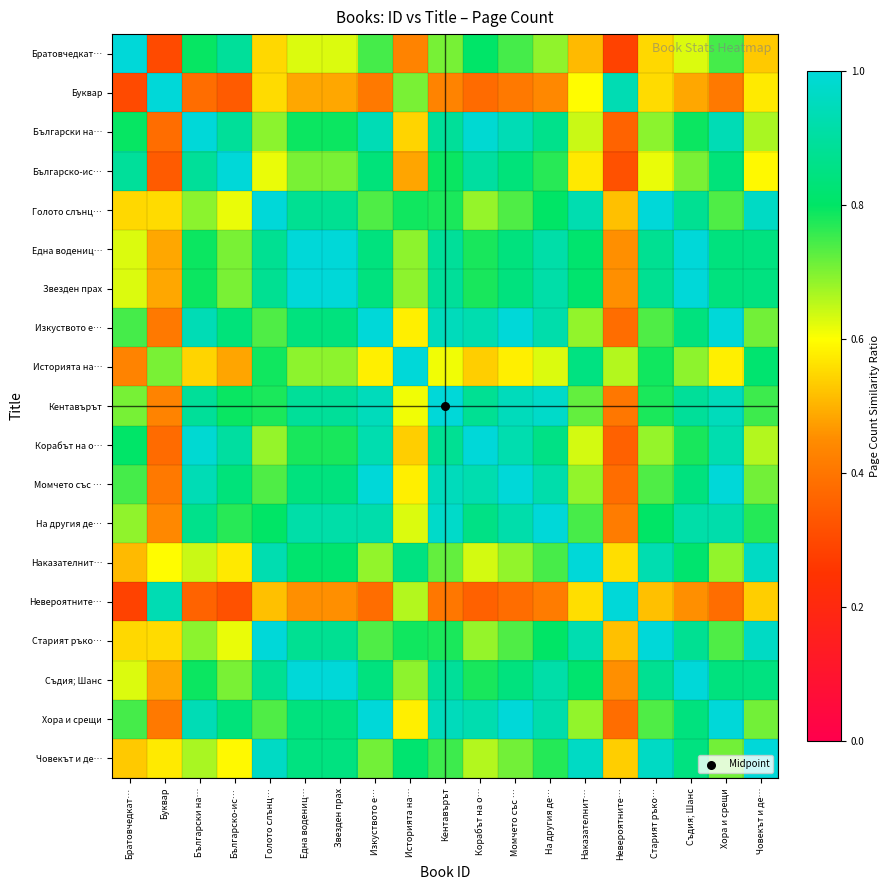

Reading left to right, what are all the values shown in this chart?

Братовчедкат…: Братовчедкат…=1.0	Буквар=0.3	Български на…=0.8	Българско-ис…=0.9	Голото слънц…=0.5	Една водениц…=0.6	Звезден прах=0.6	Изкуството е…=0.7	Историята на…=0.4	Кентавърът=0.7	Корабът на о…=0.8	Момчето със …=0.7	На другия де…=0.7	Наказателнит…=0.5	Невероятните…=0.3	Старият ръко…=0.5	Съдия; Шанс=0.6	Хора и срещи=0.7	Човекът и де…=0.5
Буквар: Братовчедкат…=0.3	Буквар=1.0	Български на…=0.4	Българско-ис…=0.3	Голото слънц…=0.6	Една водениц…=0.5	Звезден прах=0.5	Изкуството е…=0.4	Историята на…=0.7	Кентавърът=0.4	Корабът на о…=0.4	Момчето със …=0.4	На другия де…=0.4	Наказателнит…=0.6	Невероятните…=0.9	Старият ръко…=0.6	Съдия; Шанс=0.5	Хора и срещи=0.4	Човекът и де…=0.6
Български на…: Братовчедкат…=0.8	Буквар=0.4	Български на…=1.0	Българско-ис…=0.9	Голото слънц…=0.7	Една водениц…=0.8	Звезден прах=0.8	Изкуството е…=0.9	Историята на…=0.5	Кентавърът=0.9	Корабът на о…=1.0	Момчето със …=0.9	На другия де…=0.9	Наказателнит…=0.6	Невероятните…=0.4	Старият ръко…=0.7	Съдия; Шанс=0.8	Хора и срещи=0.9	Човекът и де…=0.7
Българско-ис…: Братовчедкат…=0.9	Буквар=0.3	Български на…=0.9	Българско-ис…=1.0	Голото слънц…=0.6	Една водениц…=0.7	Звезден прах=0.7	Изкуството е…=0.8	Историята на…=0.5	Кентавърът=0.8	Корабът на о…=0.9	Момчето със …=0.8	На другия де…=0.8	Наказателнит…=0.6	Невероятните…=0.3	Старият ръко…=0.6	Съдия; Шанс=0.7	Хора и срещи=0.8	Човекът и де…=0.6
Голото слънц…: Братовчедкат…=0.5	Буквар=0.6	Български на…=0.7	Българско-ис…=0.6	Голото слънц…=1.0	Една водениц…=0.9	Звезден прах=0.9	Изкуството е…=0.7	Историята на…=0.8	Кентавърът=0.8	Корабът на о…=0.7	Момчето със …=0.7	На другия де…=0.8	Наказателнит…=0.9	Невероятните…=0.5	Старият ръко…=1.0	Съдия; Шанс=0.9	Хора и срещи=0.7	Човекът и де…=1.0
Една водениц…: Братовчедкат…=0.6	Буквар=0.5	Български на…=0.8	Българско-ис…=0.7	Голото слънц…=0.9	Една водениц…=1.0	Звезден прах=1.0	Изкуството е…=0.8	Историята на…=0.7	Кентавърът=0.9	Корабът на о…=0.8	Момчето със …=0.8	На другия де…=0.9	Наказателнит…=0.8	Невероятните…=0.5	Старият ръко…=0.9	Съдия; Шанс=1.0	Хора и срещи=0.8	Човекът и де…=0.8
Звезден прах: Братовчедкат…=0.6	Буквар=0.5	Български на…=0.8	Българско-ис…=0.7	Голото слънц…=0.9	Една водениц…=1.0	Звезден прах=1.0	Изкуството е…=0.8	Историята на…=0.7	Кентавърът=0.9	Корабът на о…=0.8	Момчето със …=0.8	На другия де…=0.9	Наказателнит…=0.8	Невероятните…=0.5	Старият ръко…=0.9	Съдия; Шанс=1.0	Хора и срещи=0.8	Човекът и де…=0.8
Изкуството е…: Братовчедкат…=0.7	Буквар=0.4	Български на…=0.9	Българско-ис…=0.8	Голото слънц…=0.7	Една водениц…=0.8	Звезден прах=0.8	Изкуството е…=1.0	Историята на…=0.6	Кентавърът=0.9	Корабът на о…=0.9	Момчето със …=1.0	На другия де…=0.9	Наказателнит…=0.7	Невероятните…=0.4	Старият ръко…=0.7	Съдия; Шанс=0.8	Хора и срещи=1.0	Човекът и де…=0.7
Историята на…: Братовчедкат…=0.4	Буквар=0.7	Български на…=0.5	Българско-ис…=0.5	Голото слънц…=0.8	Една водениц…=0.7	Звезден прах=0.7	Изкуството е…=0.6	Историята на…=1.0	Кентавърът=0.6	Корабът на о…=0.5	Момчето със …=0.6	На другия де…=0.6	Наказателнит…=0.8	Невероятните…=0.7	Старият ръко…=0.8	Съдия; Шанс=0.7	Хора и срещи=0.6	Човекът и де…=0.8
Кентавърът: Братовчедкат…=0.7	Буквар=0.4	Български на…=0.9	Българско-ис…=0.8	Голото слънц…=0.8	Една водениц…=0.9	Звезден прах=0.9	Изкуството е…=0.9	Историята на…=0.6	Кентавърът=1.0	Корабът на о…=0.9	Момчето със …=0.9	На другия де…=1.0	Наказателнит…=0.7	Невероятните…=0.4	Старият ръко…=0.8	Съдия; Шанс=0.9	Хора и срещи=0.9	Човекът и де…=0.8
Корабът на о…: Братовчедкат…=0.8	Буквар=0.4	Български на…=1.0	Българско-ис…=0.9	Голото слънц…=0.7	Една водениц…=0.8	Звезден прах=0.8	Изкуството е…=0.9	Историята на…=0.5	Кентавърът=0.9	Корабът на о…=1.0	Момчето със …=0.9	На другия де…=0.9	Наказателнит…=0.6	Невероятните…=0.4	Старият ръко…=0.7	Съдия; Шанс=0.8	Хора и срещи=0.9	Човекът и де…=0.7
Момчето със …: Братовчедкат…=0.7	Буквар=0.4	Български на…=0.9	Българско-ис…=0.8	Голото слънц…=0.7	Една водениц…=0.8	Звезден прах=0.8	Изкуството е…=1.0	Историята на…=0.6	Кентавърът=0.9	Корабът на о…=0.9	Момчето със …=1.0	На другия де…=0.9	Наказателнит…=0.7	Невероятните…=0.4	Старият ръко…=0.7	Съдия; Шанс=0.8	Хора и срещи=1.0	Човекът и де…=0.7
На другия де…: Братовчедкат…=0.7	Буквар=0.4	Български на…=0.9	Българско-ис…=0.8	Голото слънц…=0.8	Една водениц…=0.9	Звезден прах=0.9	Изкуството е…=0.9	Историята на…=0.6	Кентавърът=1.0	Корабът на о…=0.9	Момчето със …=0.9	На другия де…=1.0	Наказателнит…=0.7	Невероятните…=0.4	Старият ръко…=0.8	Съдия; Шанс=0.9	Хора и срещи=0.9	Човекът и де…=0.8
Наказателнит…: Братовчедкат…=0.5	Буквар=0.6	Български на…=0.6	Българско-ис…=0.6	Голото слънц…=0.9	Една водениц…=0.8	Звезден прах=0.8	Изкуството е…=0.7	Историята на…=0.8	Кентавърът=0.7	Корабът на о…=0.6	Момчето със …=0.7	На другия де…=0.7	Наказателнит…=1.0	Невероятните…=0.6	Старият ръко…=0.9	Съдия; Шанс=0.8	Хора и срещи=0.7	Човекът и де…=1.0
Невероятните…: Братовчедкат…=0.3	Буквар=0.9	Български на…=0.4	Българско-ис…=0.3	Голото слънц…=0.5	Една водениц…=0.5	Звезден прах=0.5	Изкуството е…=0.4	Историята на…=0.7	Кентавърът=0.4	Корабът на о…=0.4	Момчето със …=0.4	На другия де…=0.4	Наказателнит…=0.6	Невероятните…=1.0	Старият ръко…=0.5	Съдия; Шанс=0.5	Хора и срещи=0.4	Човекът и де…=0.5
Старият ръко…: Братовчедкат…=0.5	Буквар=0.6	Български на…=0.7	Българско-ис…=0.6	Голото слънц…=1.0	Една водениц…=0.9	Звезден прах=0.9	Изкуството е…=0.7	Историята на…=0.8	Кентавърът=0.8	Корабът на о…=0.7	Момчето със …=0.7	На другия де…=0.8	Наказателнит…=0.9	Невероятните…=0.5	Старият ръко…=1.0	Съдия; Шанс=0.9	Хора и срещи=0.7	Човекът и де…=1.0
Съдия; Шанс: Братовчедкат…=0.6	Буквар=0.5	Български на…=0.8	Българско-ис…=0.7	Голото слънц…=0.9	Една водениц…=1.0	Звезден прах=1.0	Изкуството е…=0.8	Историята на…=0.7	Кентавърът=0.9	Корабът на о…=0.8	Момчето със …=0.8	На другия де…=0.9	Наказателнит…=0.8	Невероятните…=0.5	Старият ръко…=0.9	Съдия; Шанс=1.0	Хора и срещи=0.8	Човекът и де…=0.8
Хора и срещи: Братовчедкат…=0.7	Буквар=0.4	Български на…=0.9	Българско-ис…=0.8	Голото слънц…=0.7	Една водениц…=0.8	Звезден прах=0.8	Изкуството е…=1.0	Историята на…=0.6	Кентавърът=0.9	Корабът на о…=0.9	Момчето със …=1.0	На другия де…=0.9	Наказателнит…=0.7	Невероятните…=0.4	Старият ръко…=0.7	Съдия; Шанс=0.8	Хора и срещи=1.0	Човекът и де…=0.7
Човекът и де…: Братовчедкат…=0.5	Буквар=0.6	Български на…=0.7	Българско-ис…=0.6	Голото слънц…=1.0	Една водениц…=0.8	Звезден прах=0.8	Изкуството е…=0.7	Историята на…=0.8	Кентавърът=0.8	Корабът на о…=0.7	Момчето със …=0.7	На другия де…=0.8	Наказателнит…=1.0	Невероятните…=0.5	Старият ръко…=1.0	Съдия; Шанс=0.8	Хора и срещи=0.7	Човекът и де…=1.0